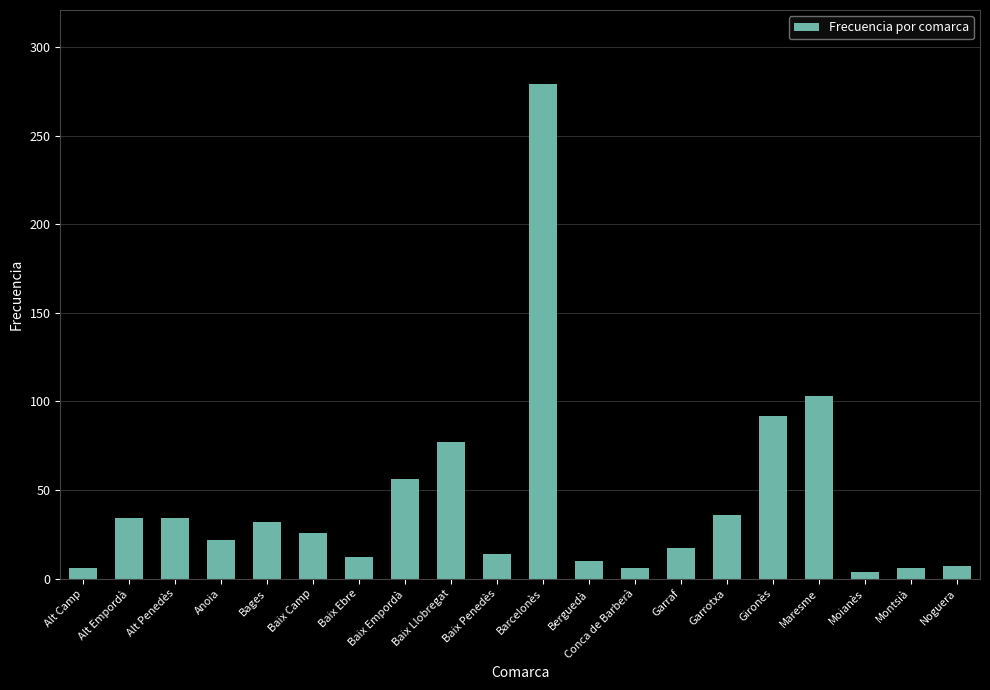

True or false: the data shows 6 at Alt Camp.

True